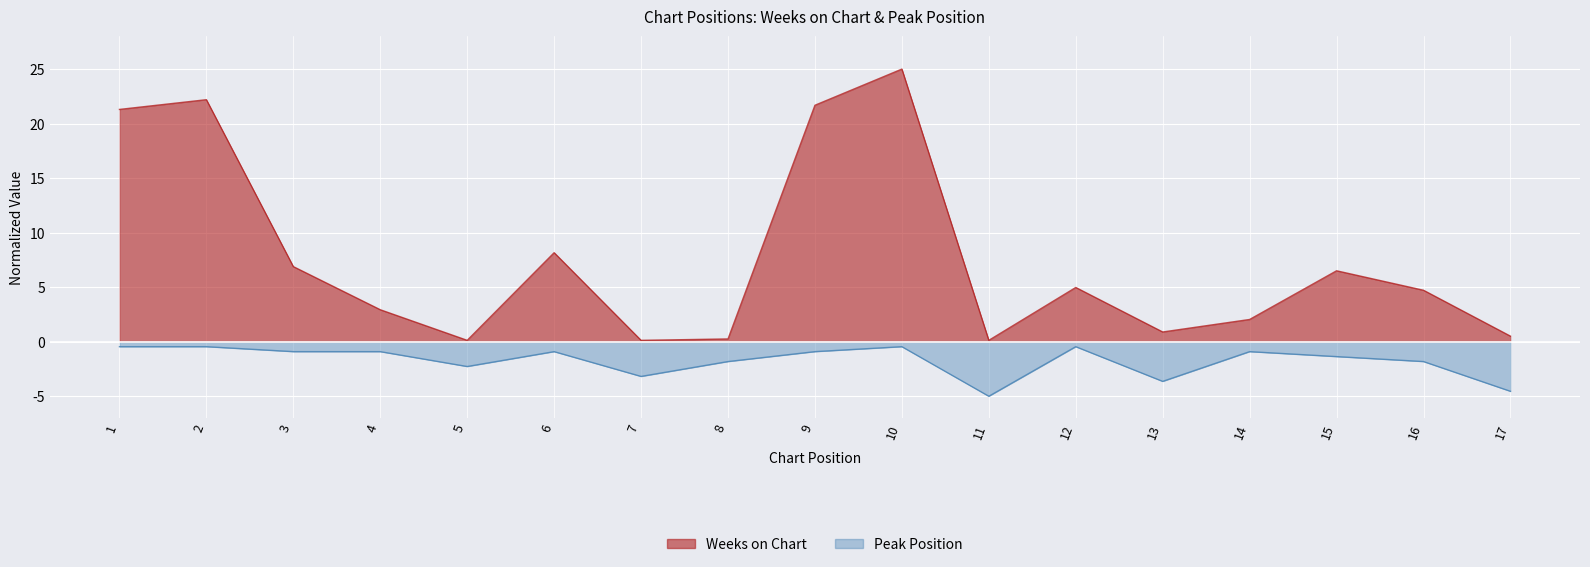

What is the total value across all series at 3?

6.0